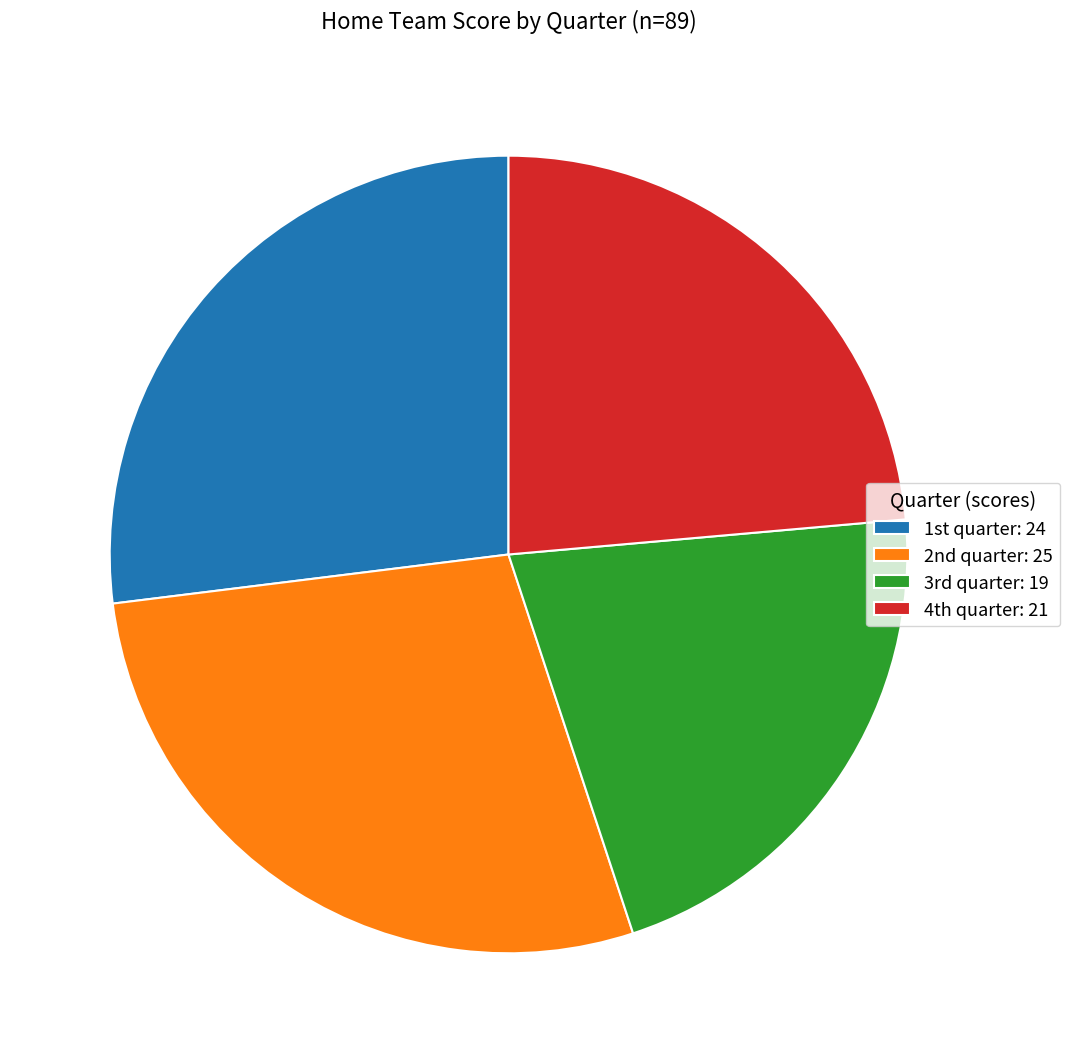

Which category has the smallest portion of the pie?

3rd quarter